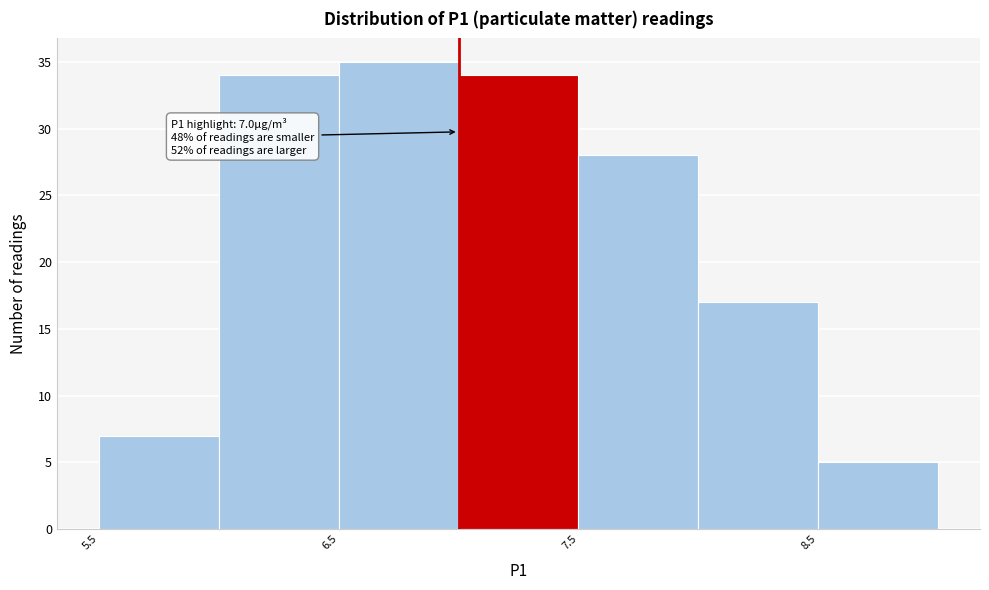

Which range on the x-axis has the tallest bar?

6.5 to 7.0